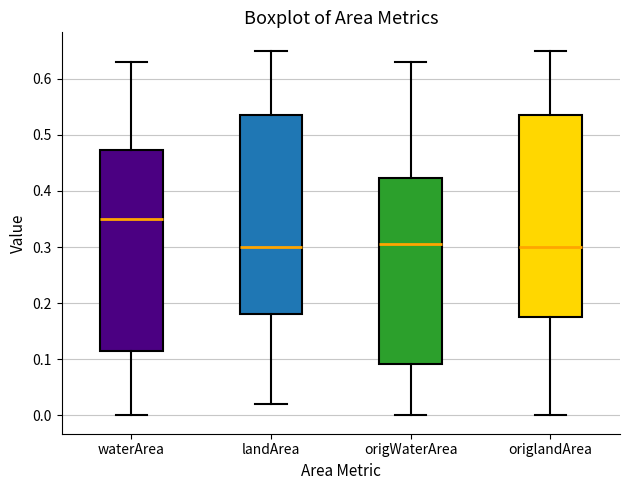

Reading left to right, transcribe this box plot: for each box, give where its median line is, the range the box spans, and where its two whiskers end, as read against the y-axis. The values are not printed on the chart, so give them approximately, as read against the axis.

waterArea: median 0.35, box 0.12 to 0.47, whiskers 0.00 to 0.63
landArea: median 0.30, box 0.18 to 0.54, whiskers 0.02 to 0.65
origWaterArea: median 0.31, box 0.09 to 0.42, whiskers 0.00 to 0.63
origlandArea: median 0.30, box 0.18 to 0.54, whiskers 0.00 to 0.65